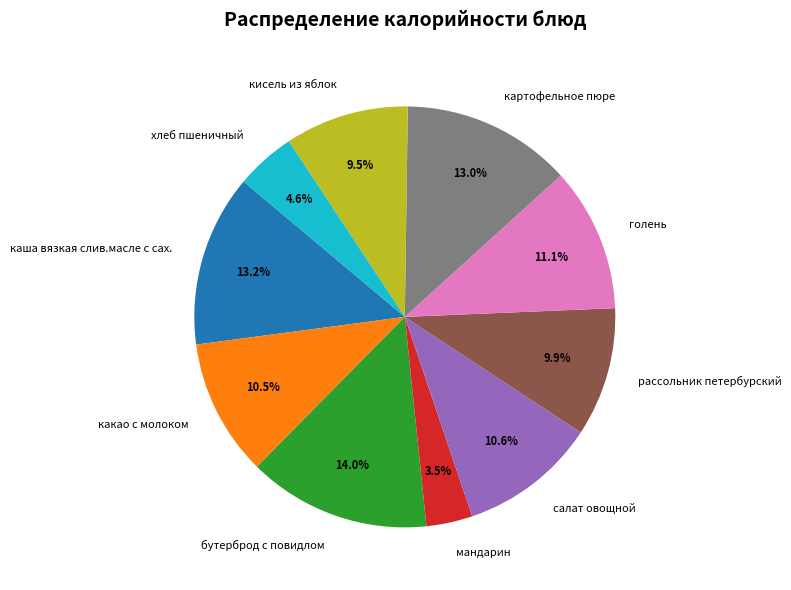

What is the ratio of the value at мандарин to the value at хлеб пшеничный?

0.8